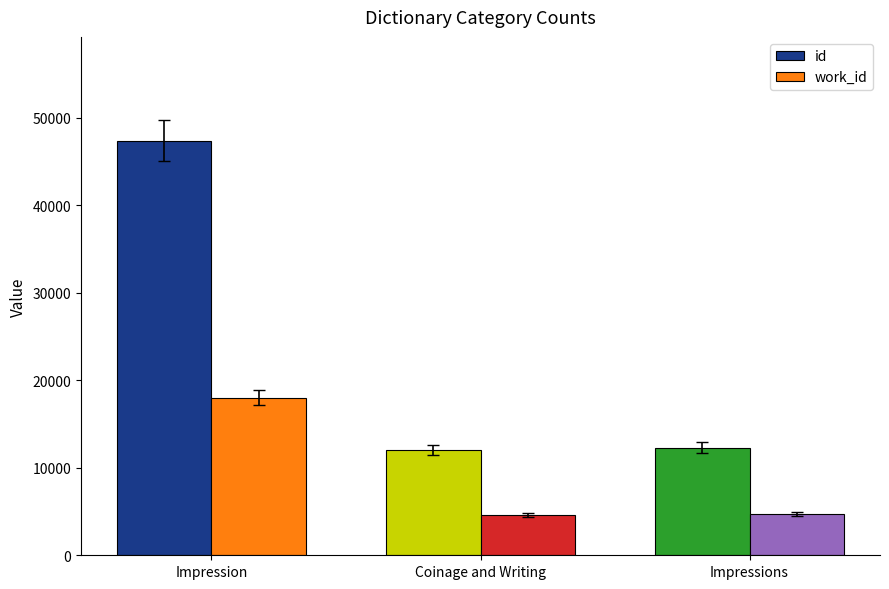

Rank the series by their maximum value, from lowest to highest.

work_id, id